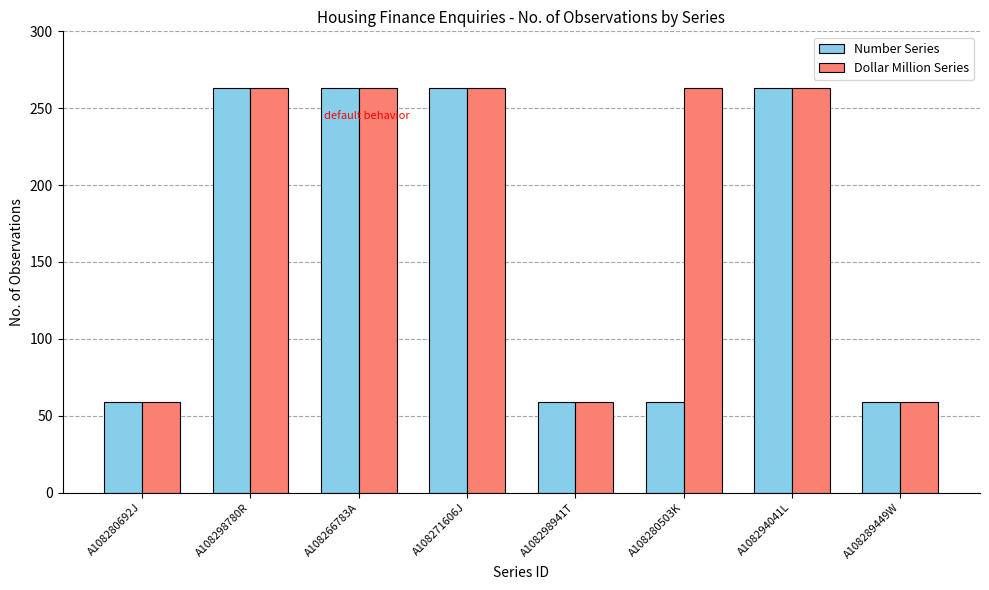

What is the sum of the Number Series values at A108289449W and A108294041L?

322